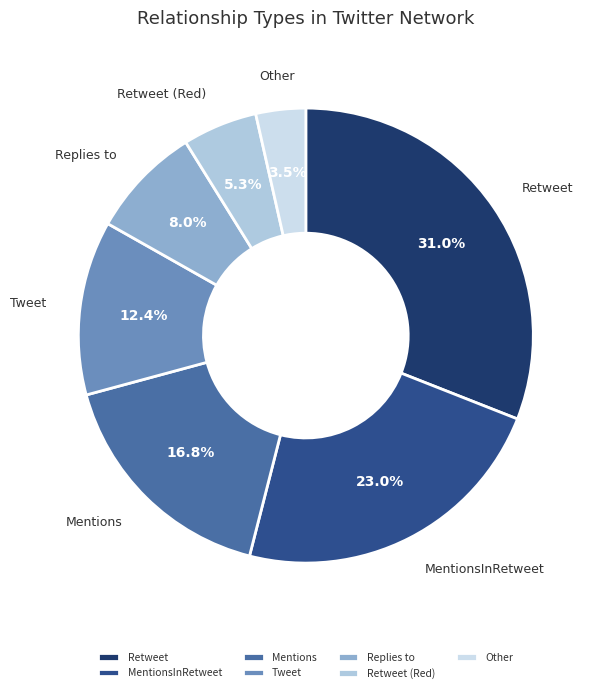

To the nearest percent, what is the average slice percentage?

14%